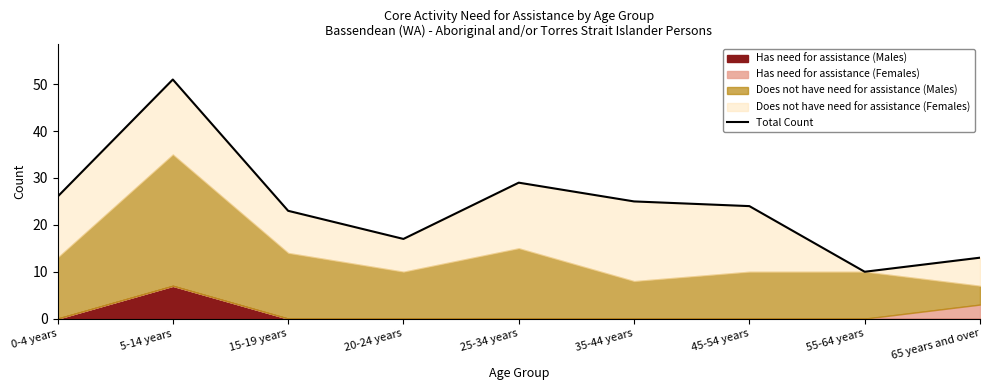

What is the approximate value at 20-24 years?

17